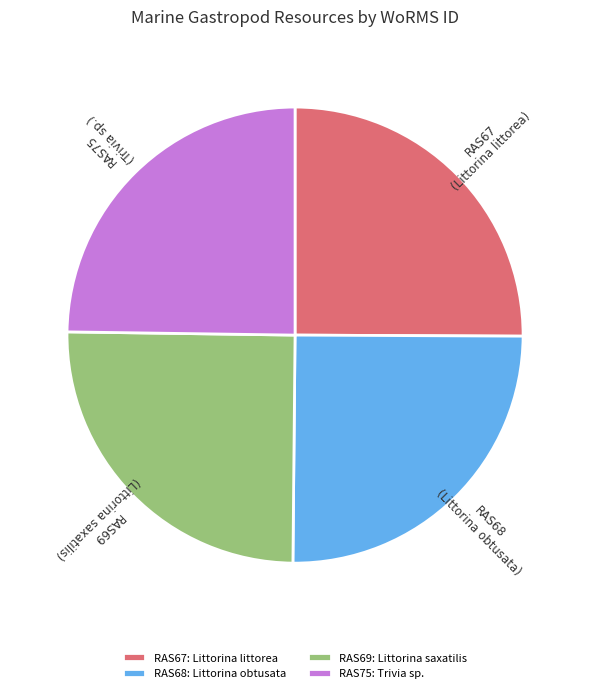

The RAS69 slice represents 25% of the pie. True or false?

True